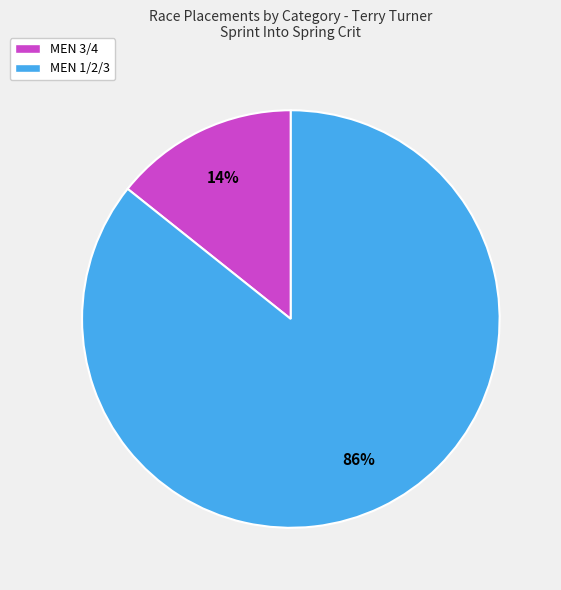

The MEN 3/4 slice represents 26% of the pie. True or false?

False